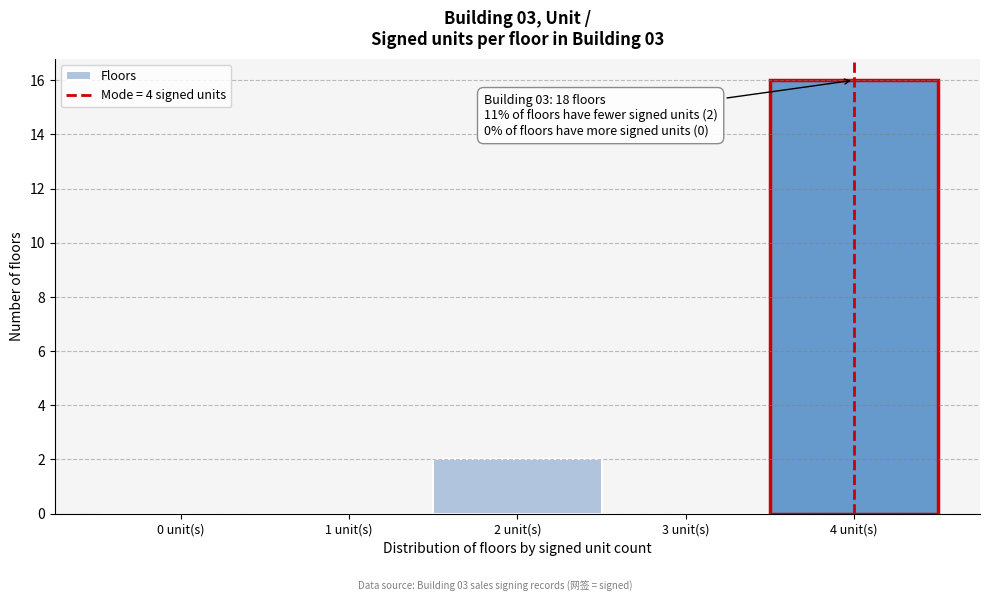

Over which range of the x-axis is the bar tallest?

3.5 to 4.5